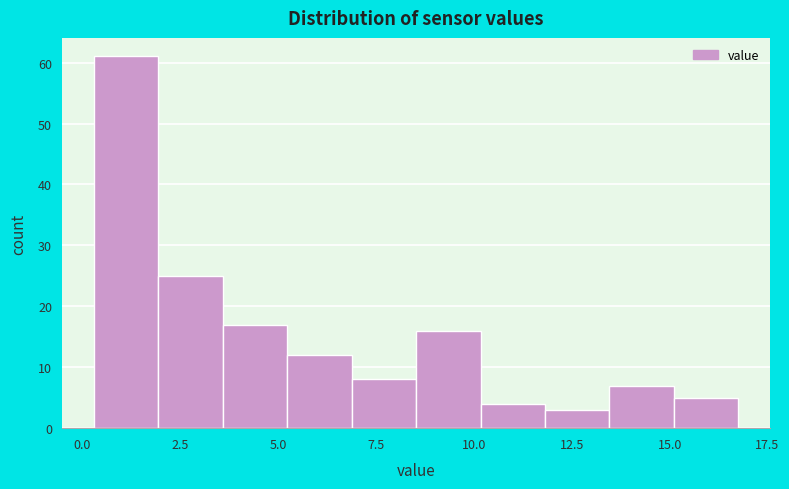

Around what value on the x-axis is the tallest bar? Give the approximate position of its centre, as read against the axis.

1.0